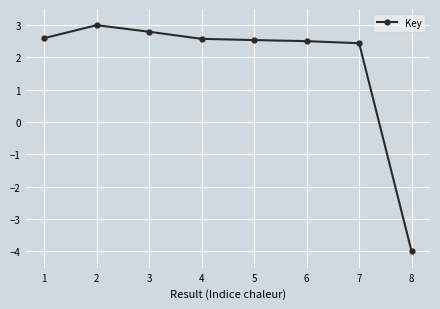

How many values are below zero?

1